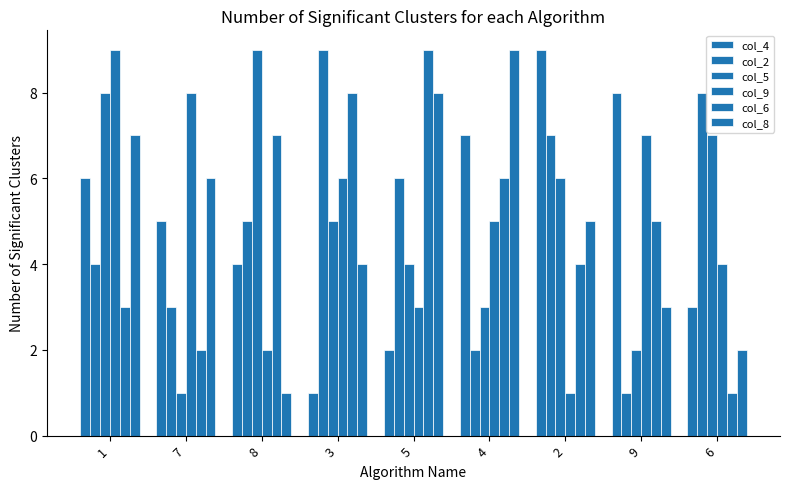

Does the chart contain any negative values?

No